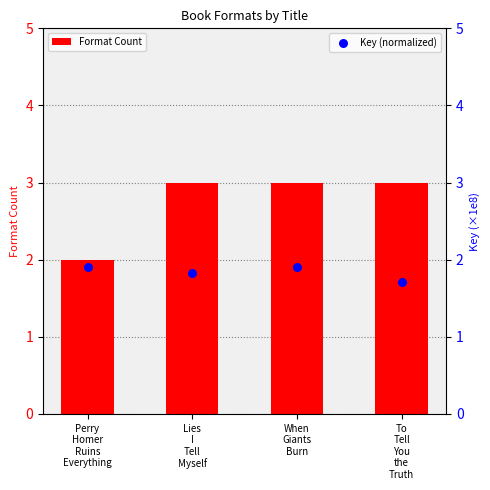

Which series reaches the minimum Y coordinate?

Key (normalized)